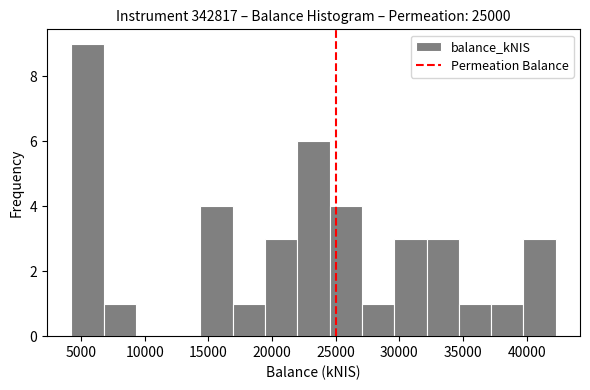

Reading left to right, transcribe this chart: for each bar, give the range it covers on the x-axis and its height. Neither the bar edges nor the heights are printed on the chart, so give them approximately, as read against the axes.

4000 to 7000: 9
7000 to 9500: 1
9500 to 12000: 0
12000 to 14500: 0
14500 to 17000: 4
17000 to 19500: 1
19500 to 22000: 3
22000 to 24500: 6
24500 to 27000: 4
27000 to 29500: 1
29500 to 32000: 3
32000 to 34500: 3
34500 to 37000: 1
37000 to 40000: 1
40000 to 42500: 3